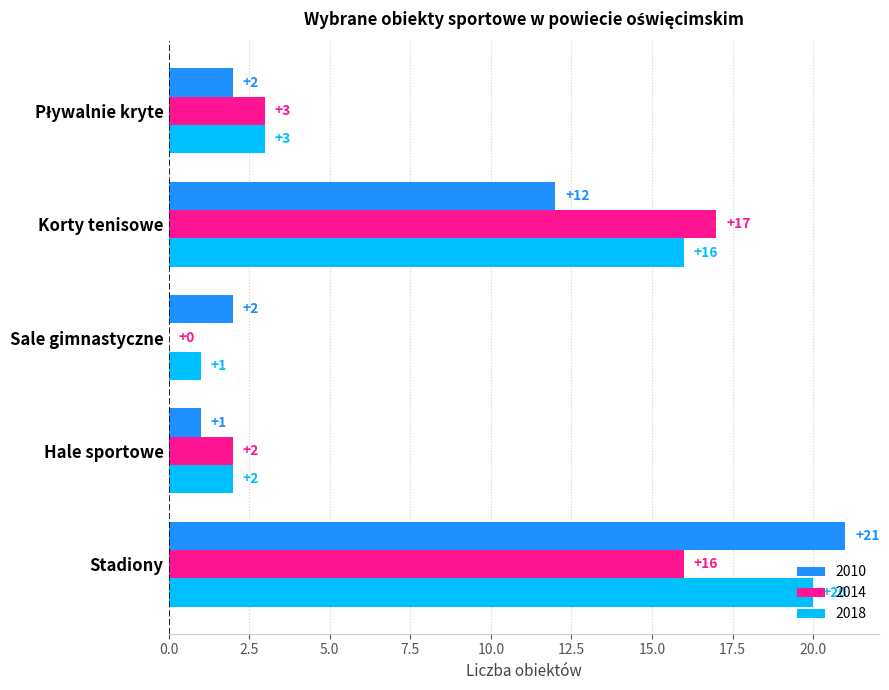

What is the sum of all 2018 values?

42